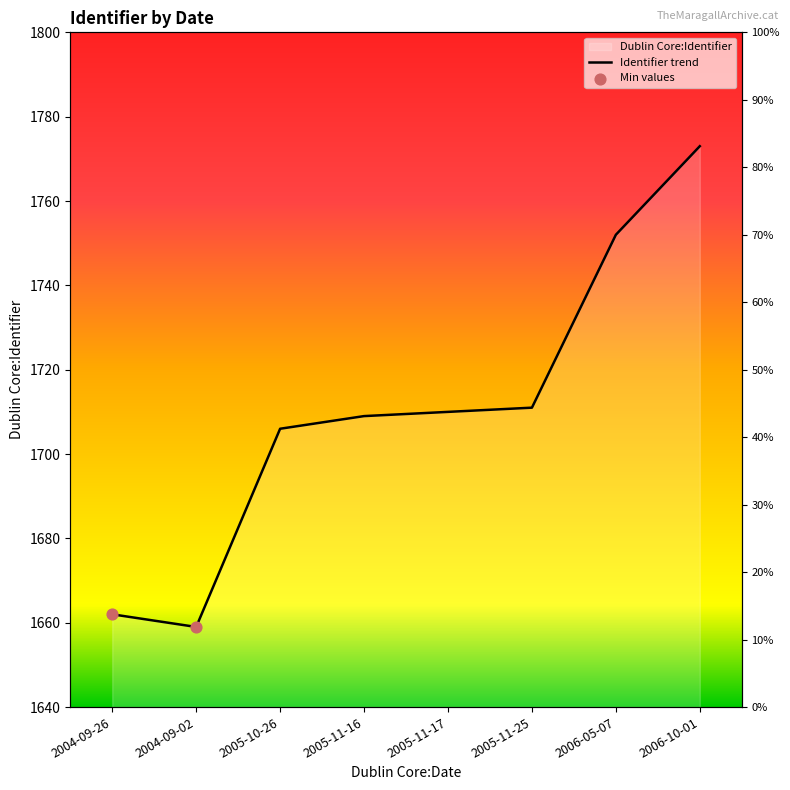

Which has a higher value, 2005-10-26 or 2005-11-16?

2005-11-16